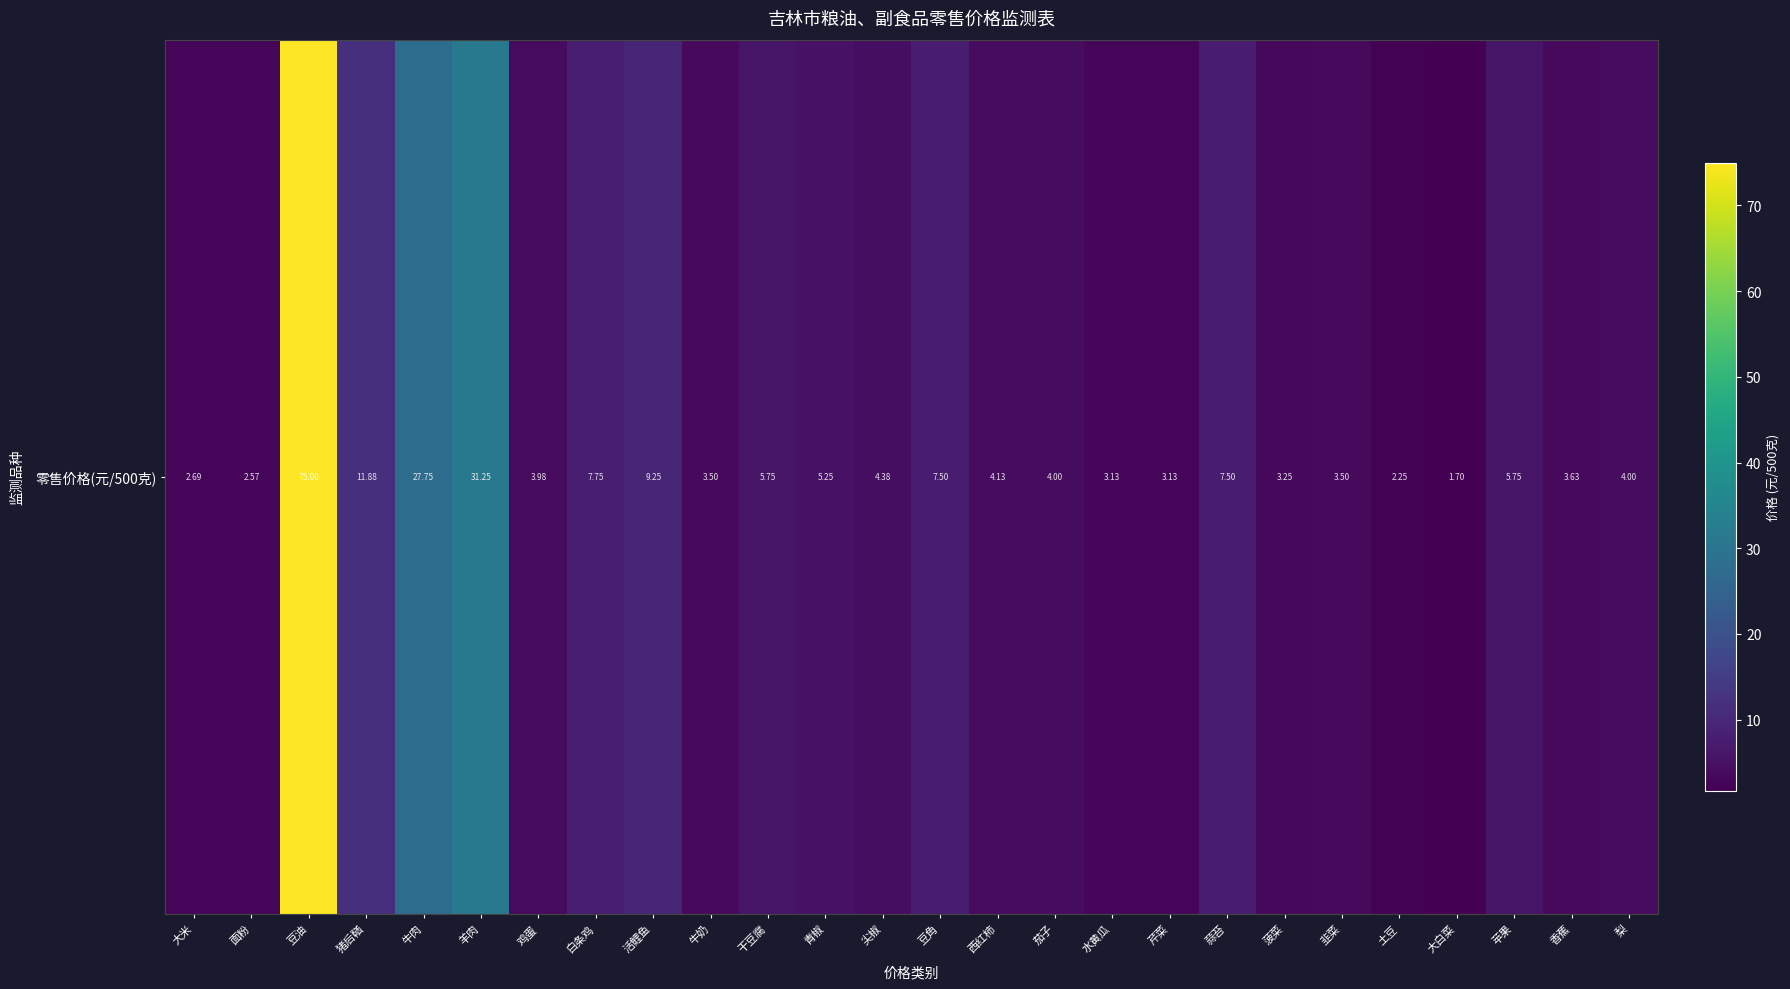

At which label is the value closest to 38?

羊肉